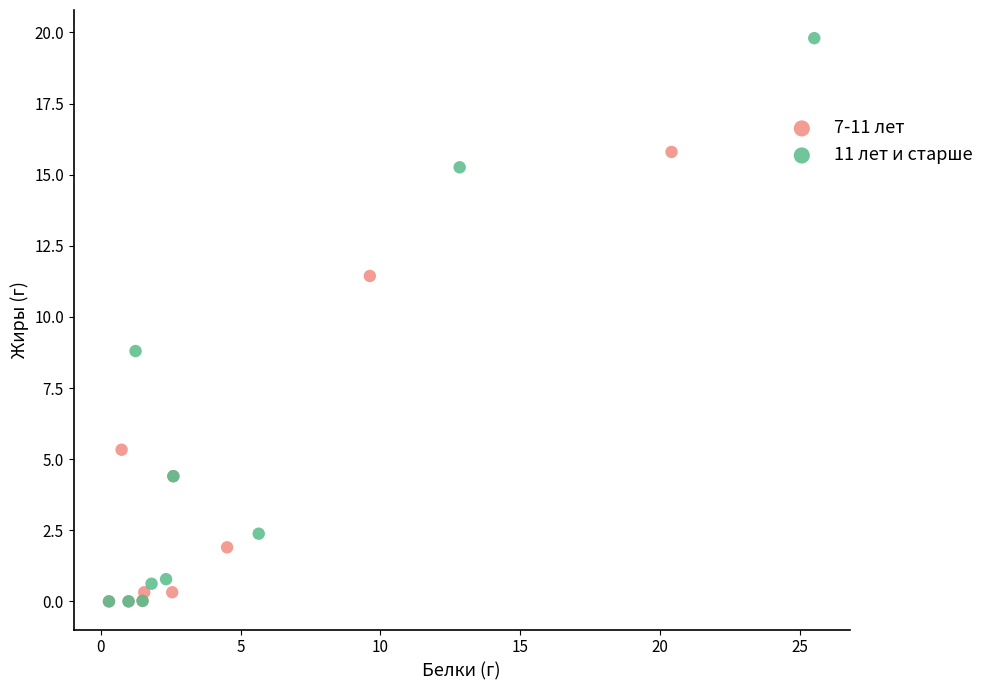

Which series reaches the maximum Y coordinate?

11 лет и старше